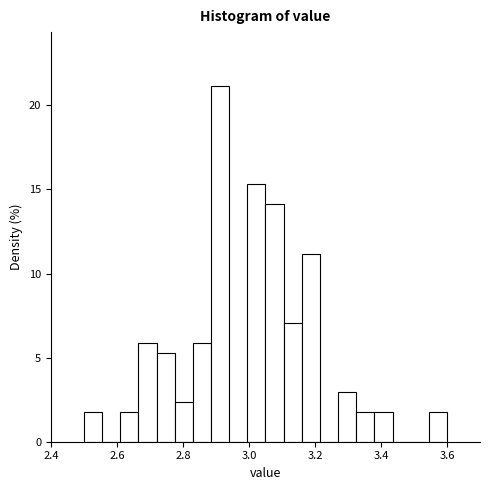

Around what value on the x-axis is the tallest bar? Give the approximate position of its centre, as read against the axis.

2.92